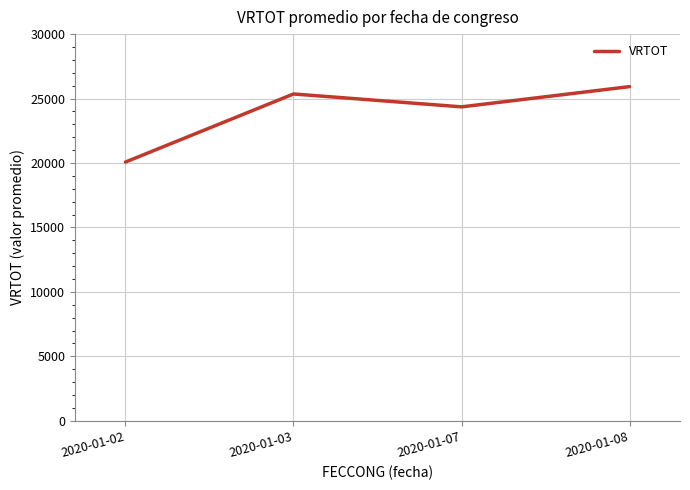

Read the value at 2020-01-02.

20074.9